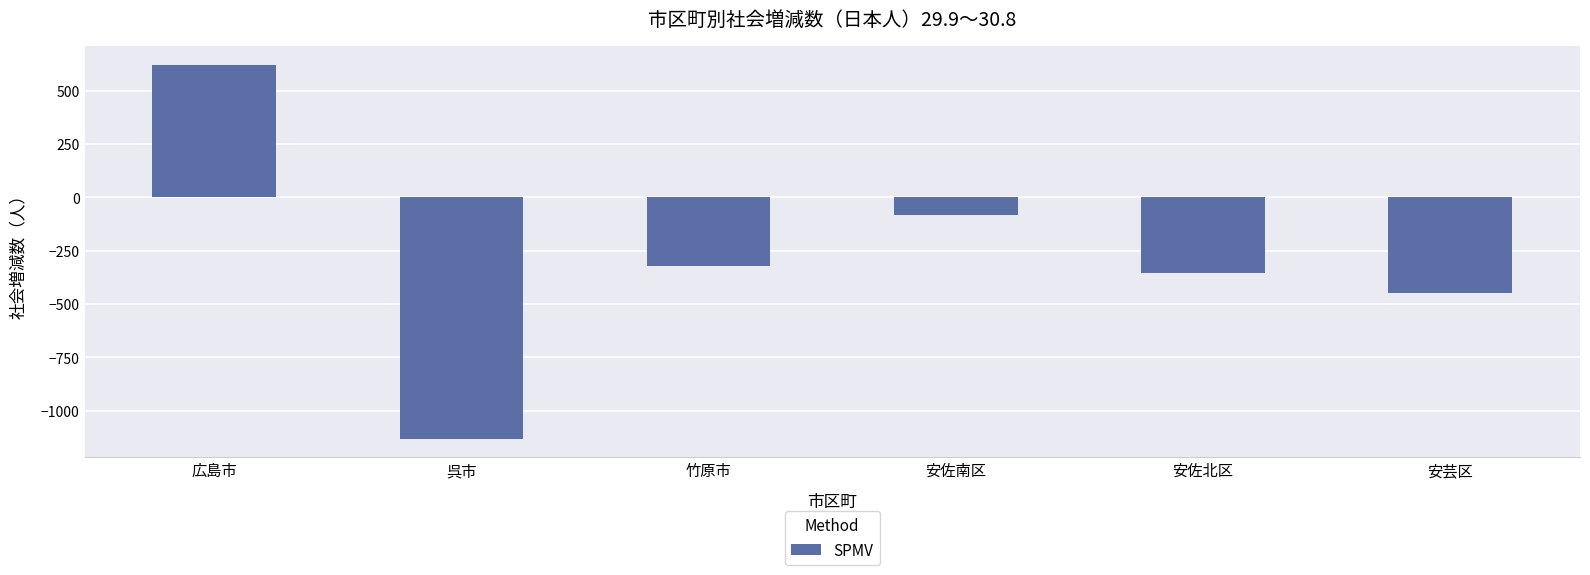

Is it true that the value at 呉市 is -1132?

True